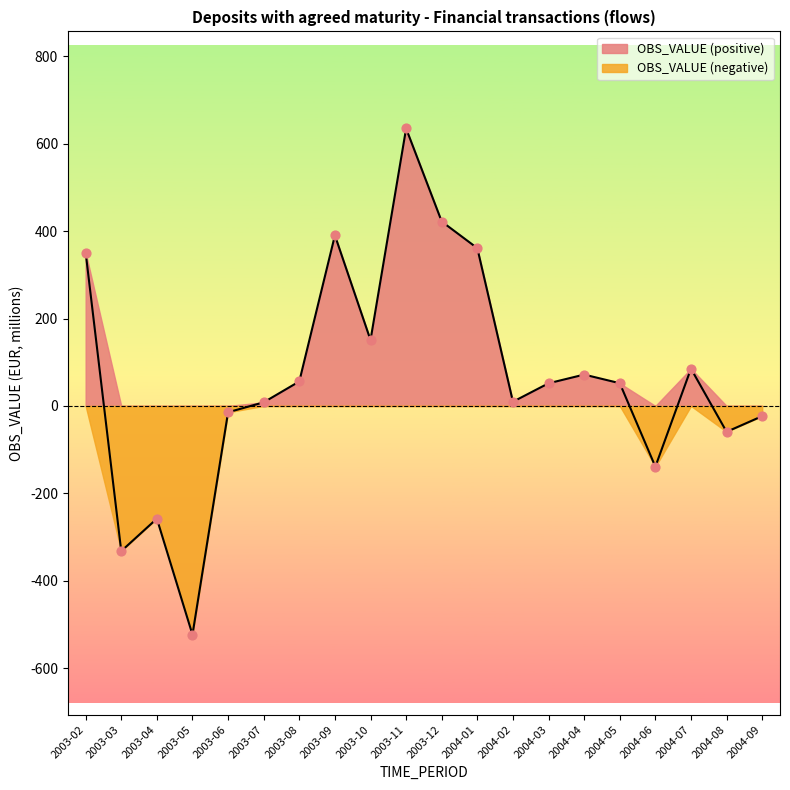

What is the change in value from 2003-07 to 2003-09?

+382.1